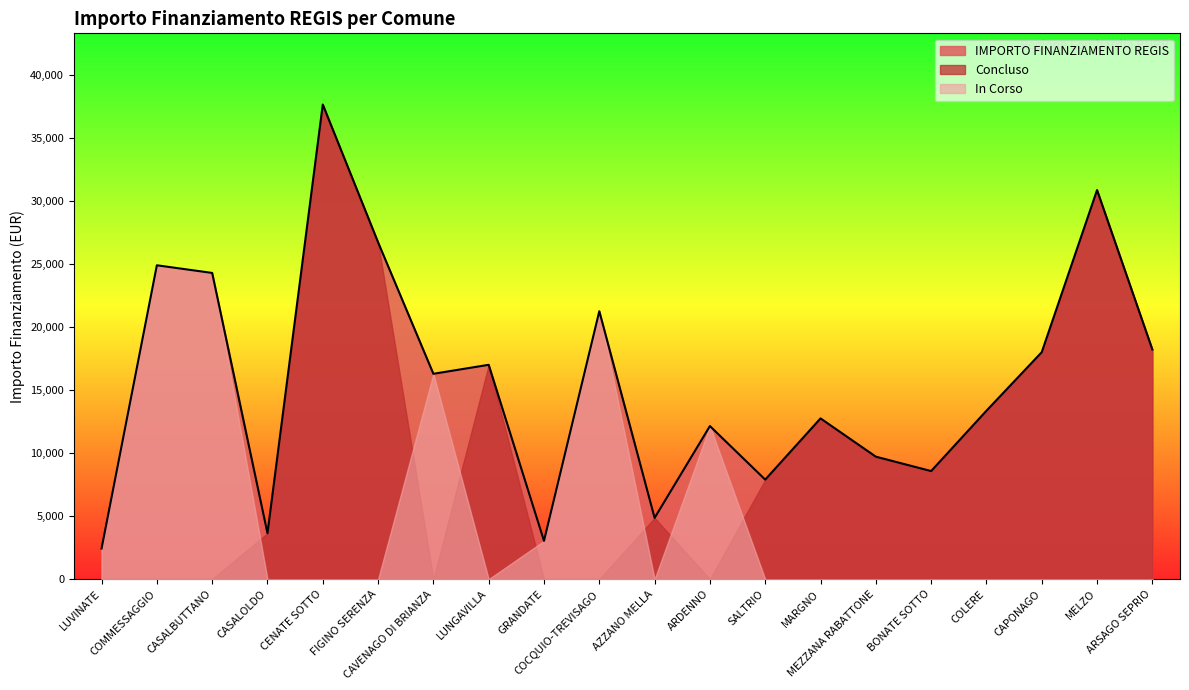

What is the value of the In Corso point at the 10th from the left?

21245